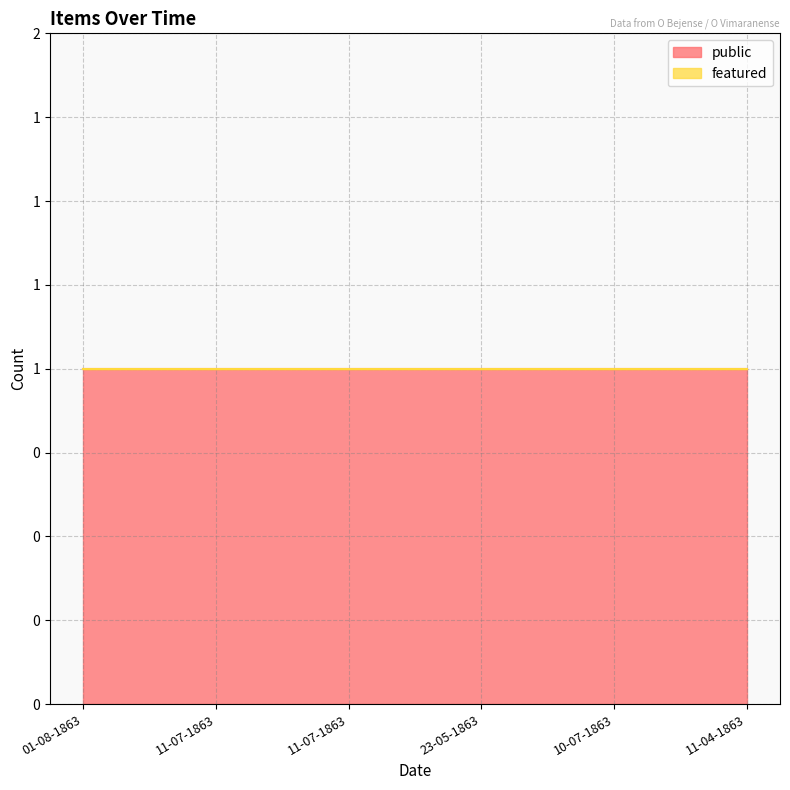

Reading right to left, list all the values displayed in this chart.

public: 11-04-1863=1	10-07-1863=1	23-05-1863=1	11-07-1863=1	11-07-1863=1	01-08-1863=1
featured: 11-04-1863=0	10-07-1863=0	23-05-1863=0	11-07-1863=0	11-07-1863=0	01-08-1863=0